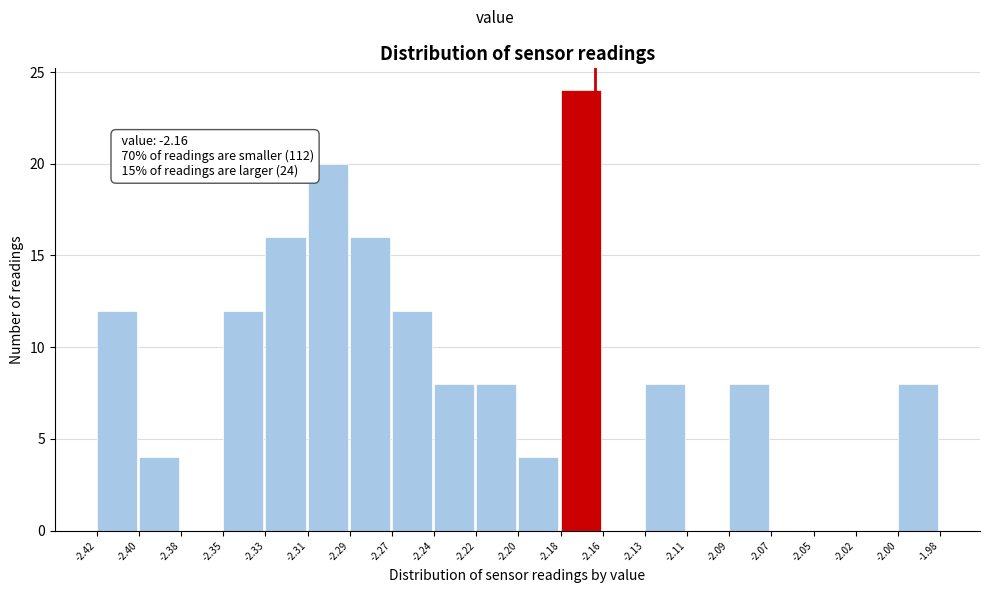

Over which range of the x-axis is the bar tallest?

-2.18 to -2.16